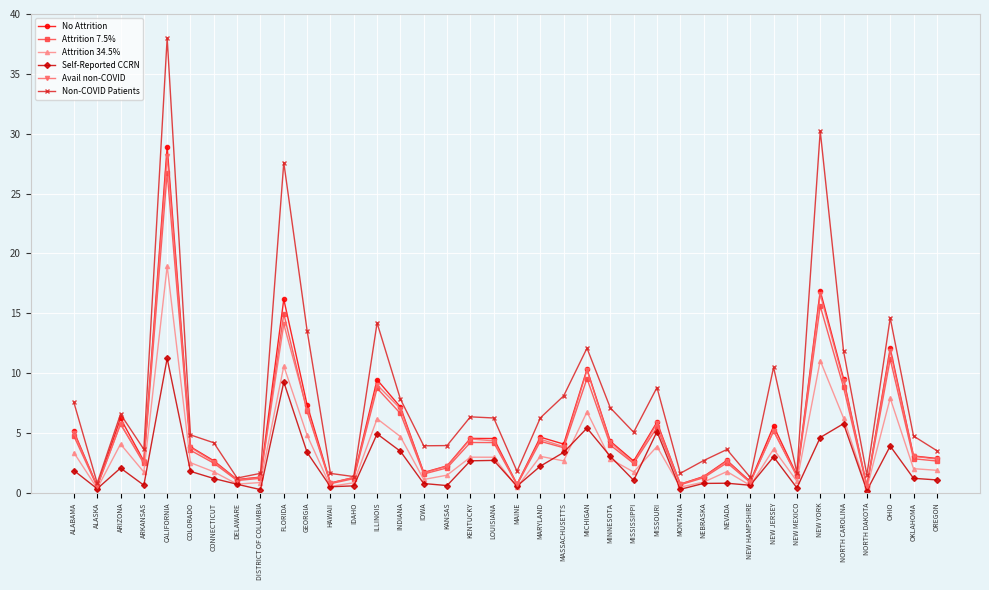

Where is the first local maximum for Self-Reported CCRN?

ARIZONA